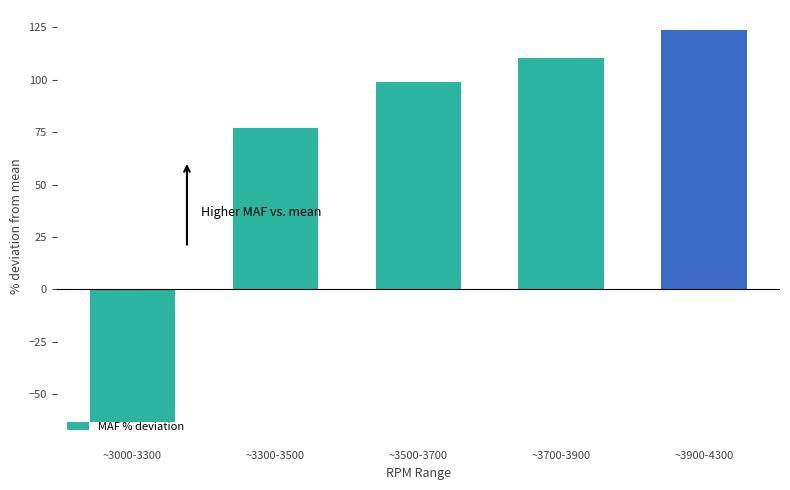

List the labels in order of value, smallest first.

~3000-3300, ~3300-3500, ~3500-3700, ~3700-3900, ~3900-4300